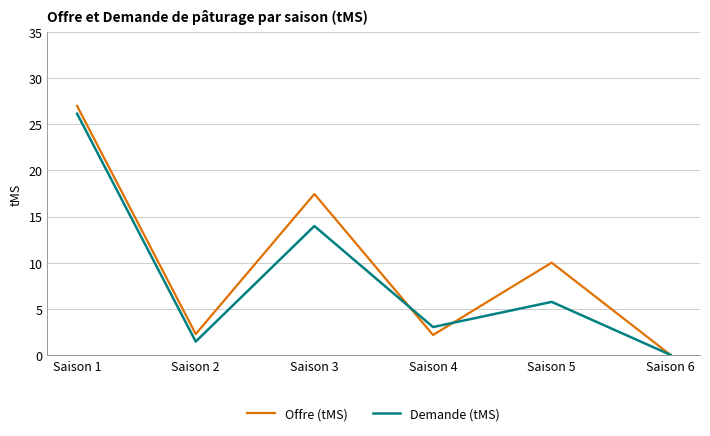

Which series changed the most between Saison 4 and Saison 5?

Offre (tMS)